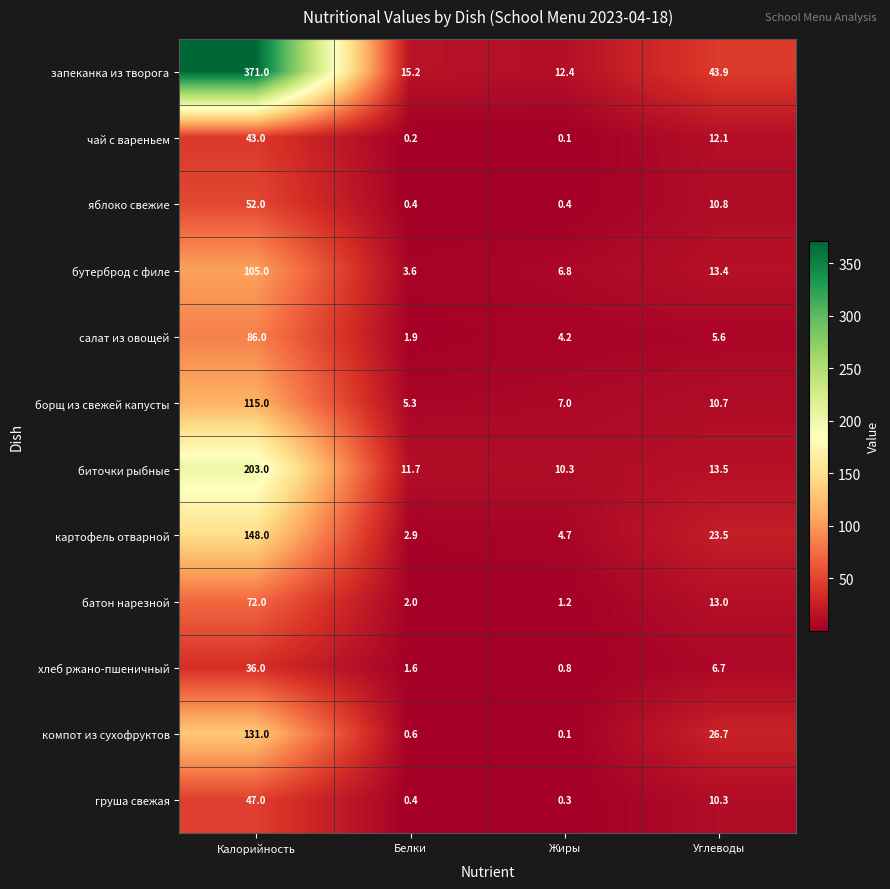

List the series in order of their peak value, highest first.

запеканка из творога, биточки рыбные, картофель отварной, компот из сухофруктов, борщ из свежей капусты, бутерброд с филе, салат из овощей, батон нарезной, яблоко свежие, груша свежая, чай с вареньем, хлеб ржано-пшеничный